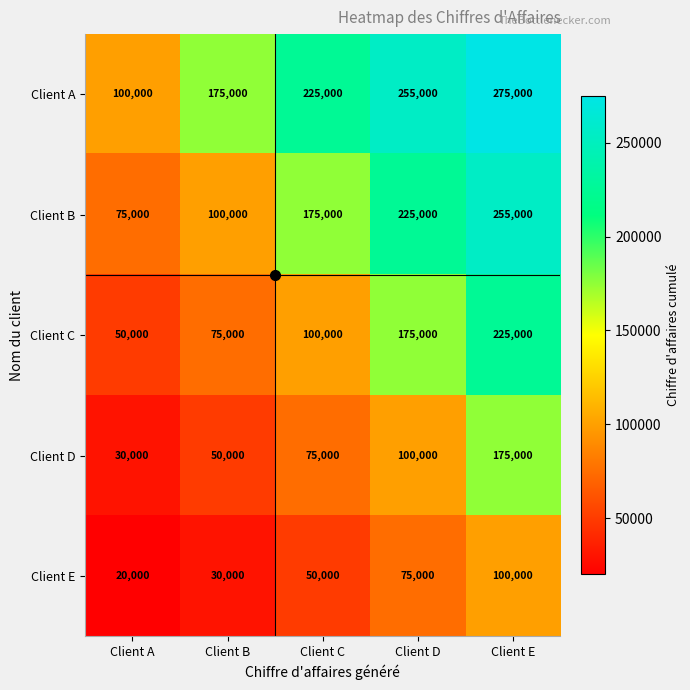

What is the sum of the Client D values at Client E and Client B?

225000